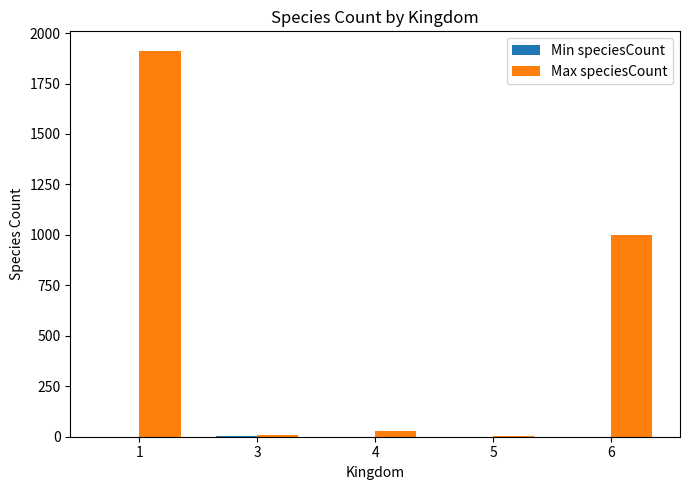

Which series has the largest total across all categories?

Max speciesCount